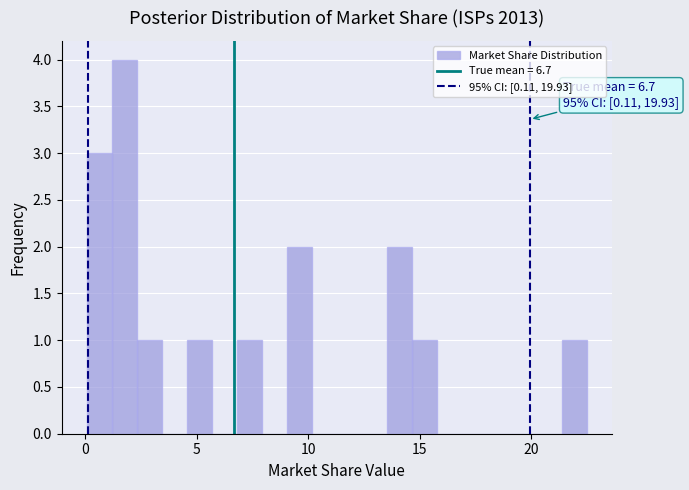

Read against the x-axis, roughly where is the centre of the tallest bar?

1.5